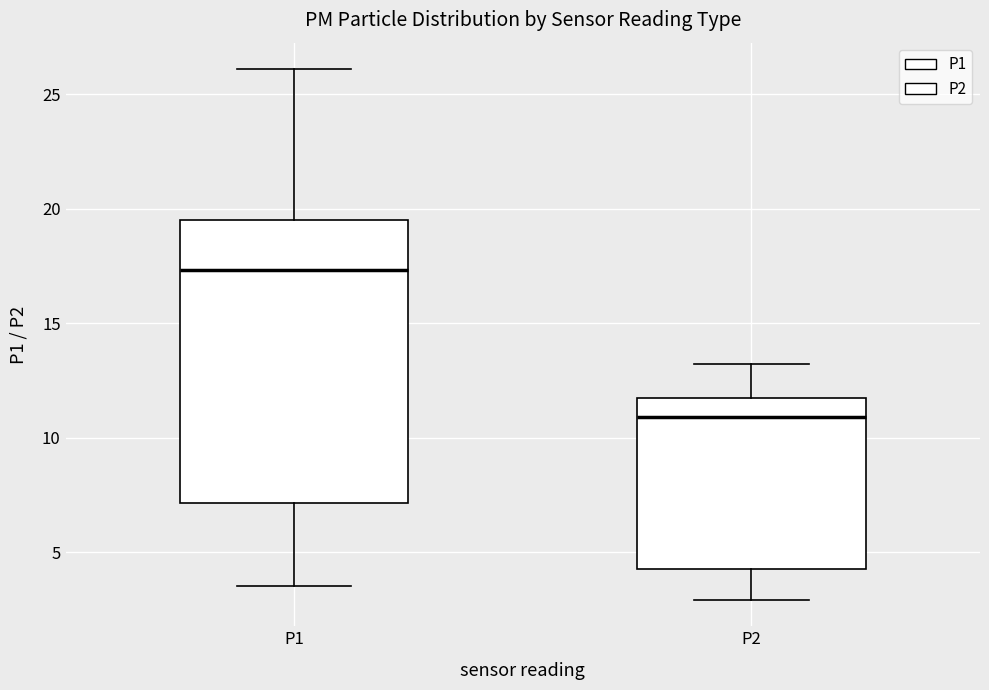

Which box is the tallest, from its lower edge to its upper edge?

P1